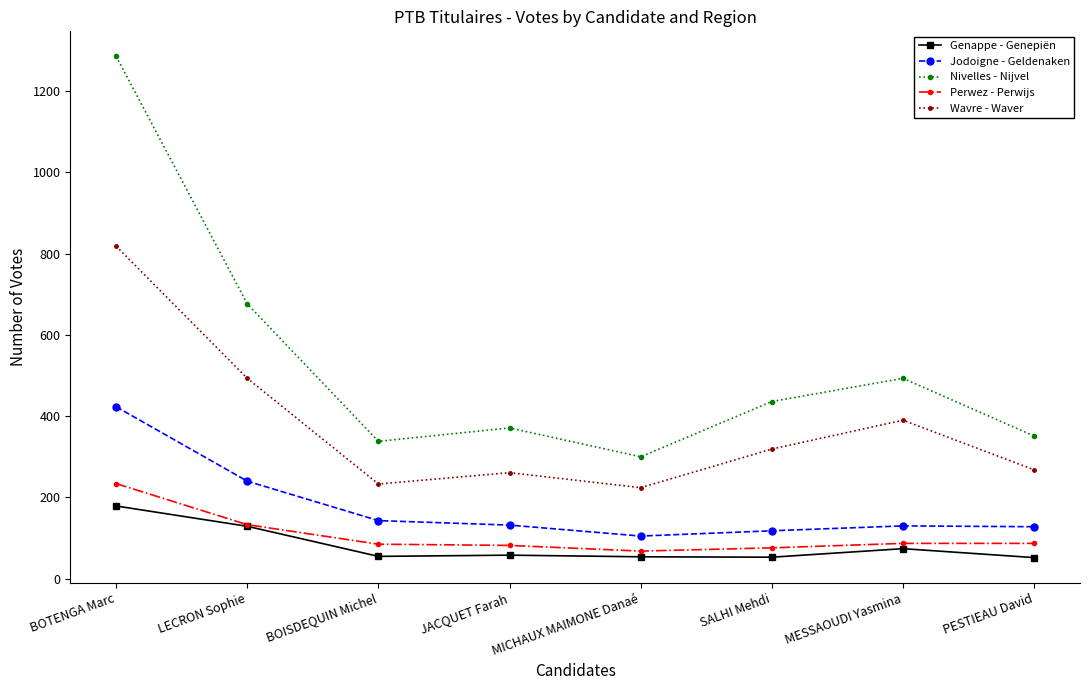

True or false: Perwez - Perwijs and Nivelles - Nijvel intersect in this chart.

False